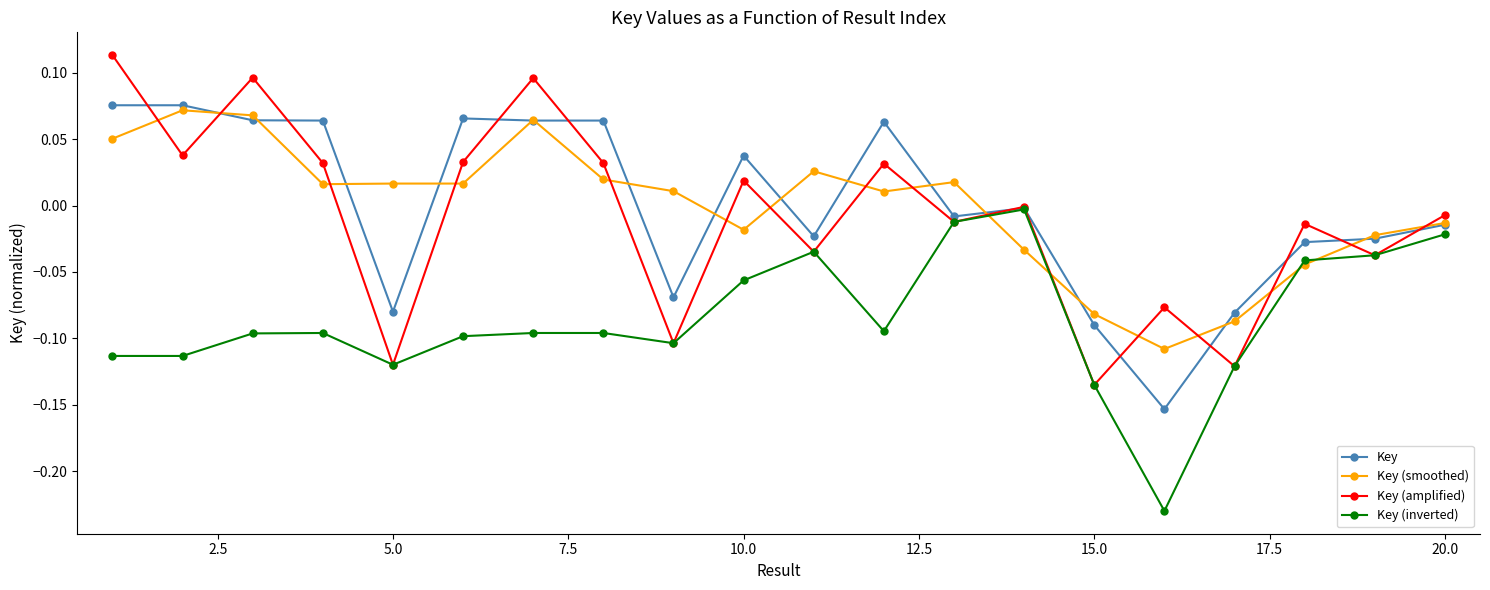

How many interior local valleys does the Key (amplified) series have?

8